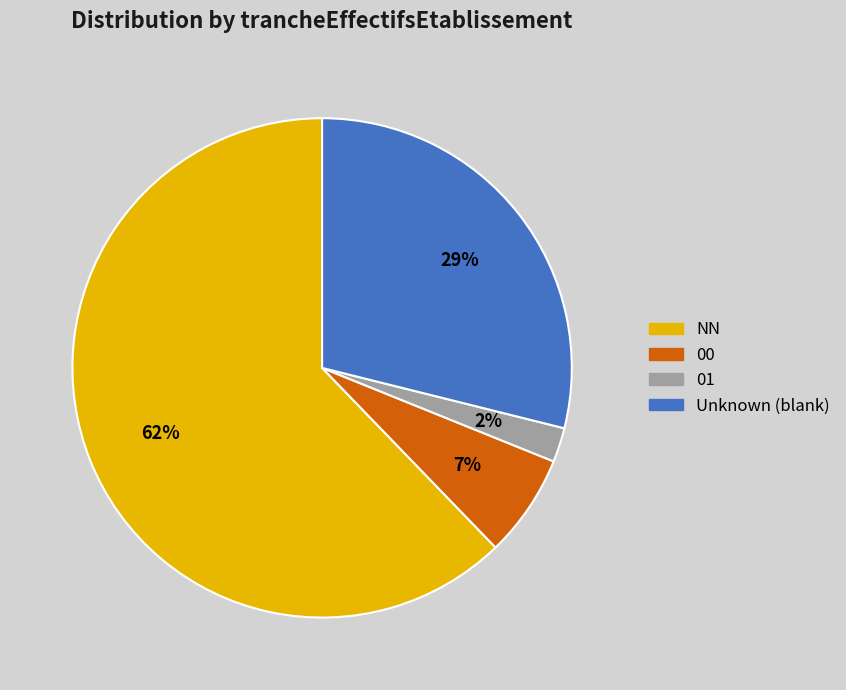

Is the sum of Unknown (blank) and NN greater than half?

Yes